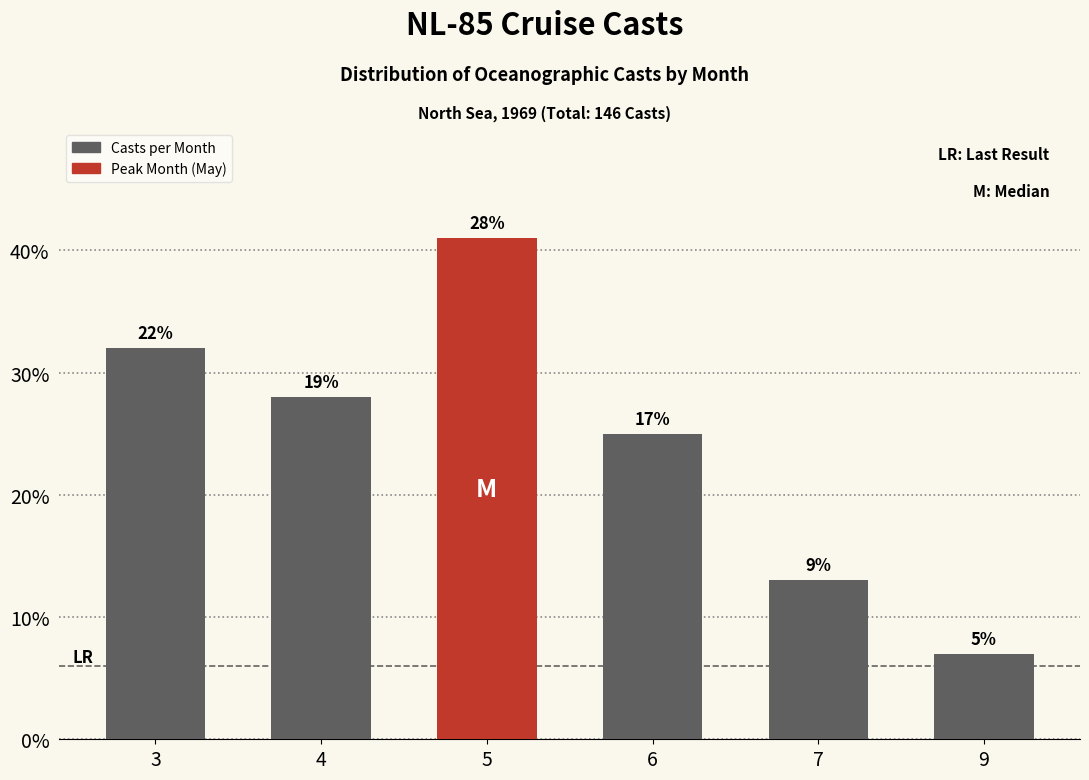

Where does the Casts per Month series first go above 28?

3